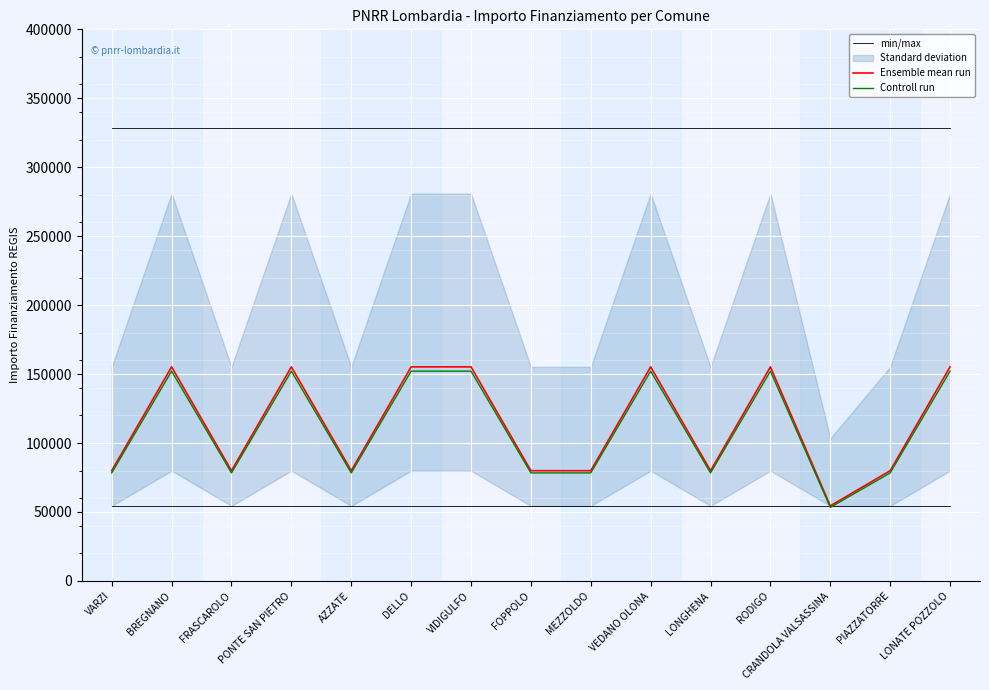

Between FRASCAROLO and VARZI, which is larger?

FRASCAROLO